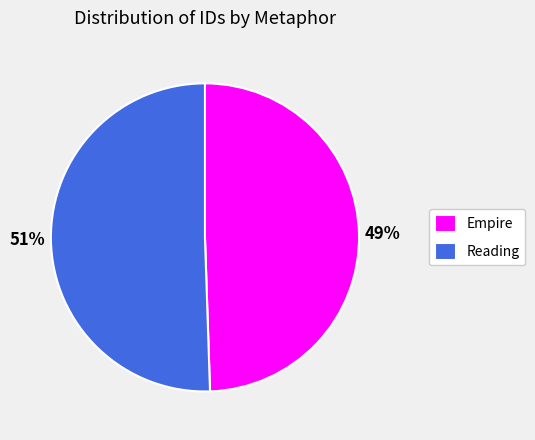

Which has a higher value, Empire or Reading?

Reading